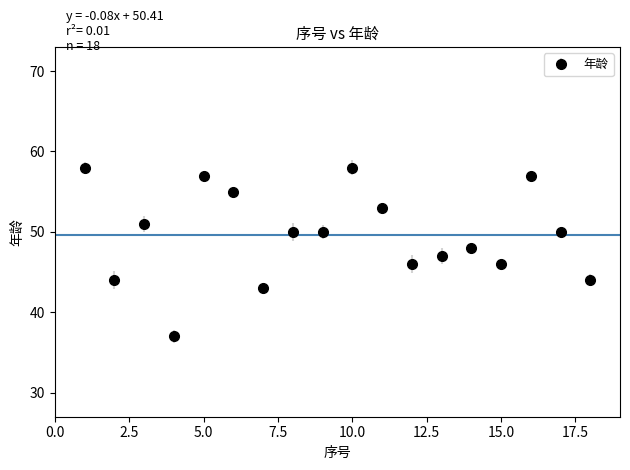

What is the sum of all values?

894